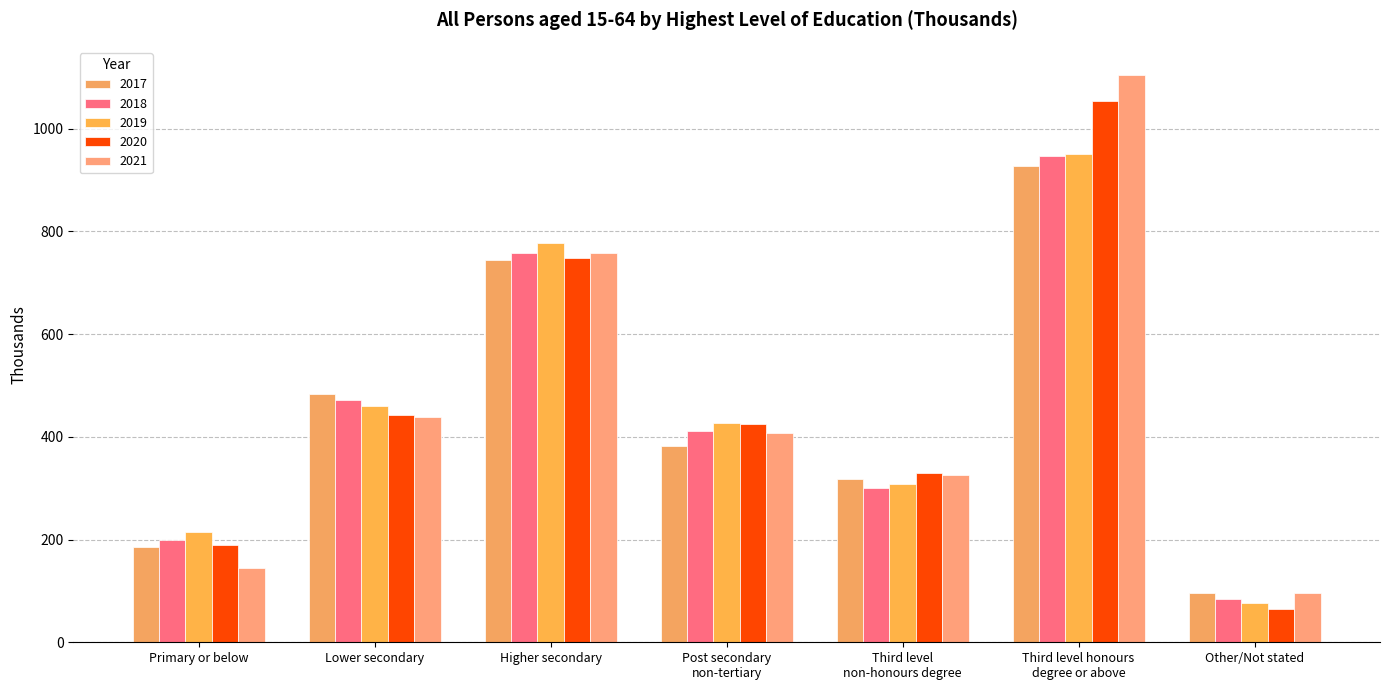

At which label is 2021 closest to 600?

Higher secondary